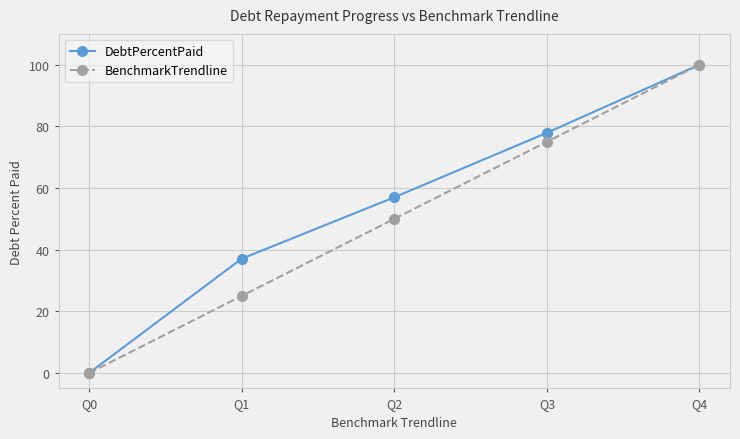

True or false: BenchmarkTrendline has a value of 25.0 at Q1.

True